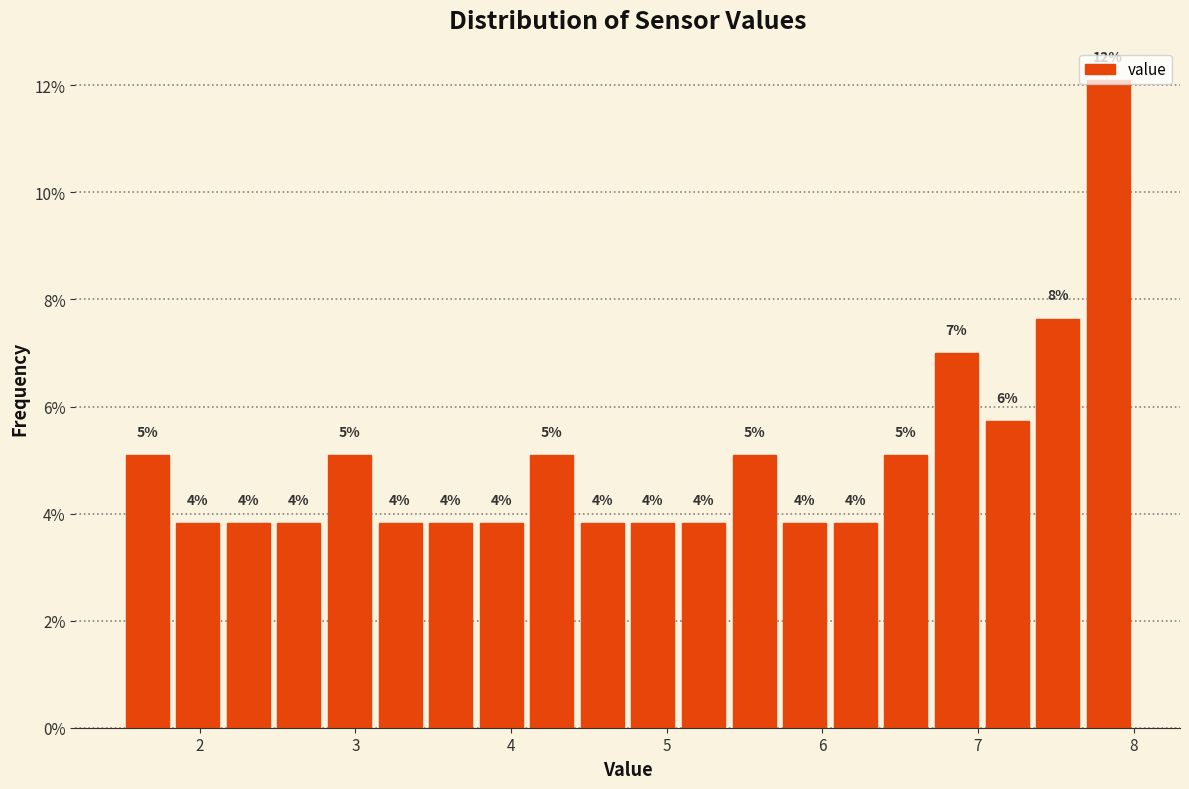

Read against the x-axis, roughly where is the centre of the tallest bar?

7.8